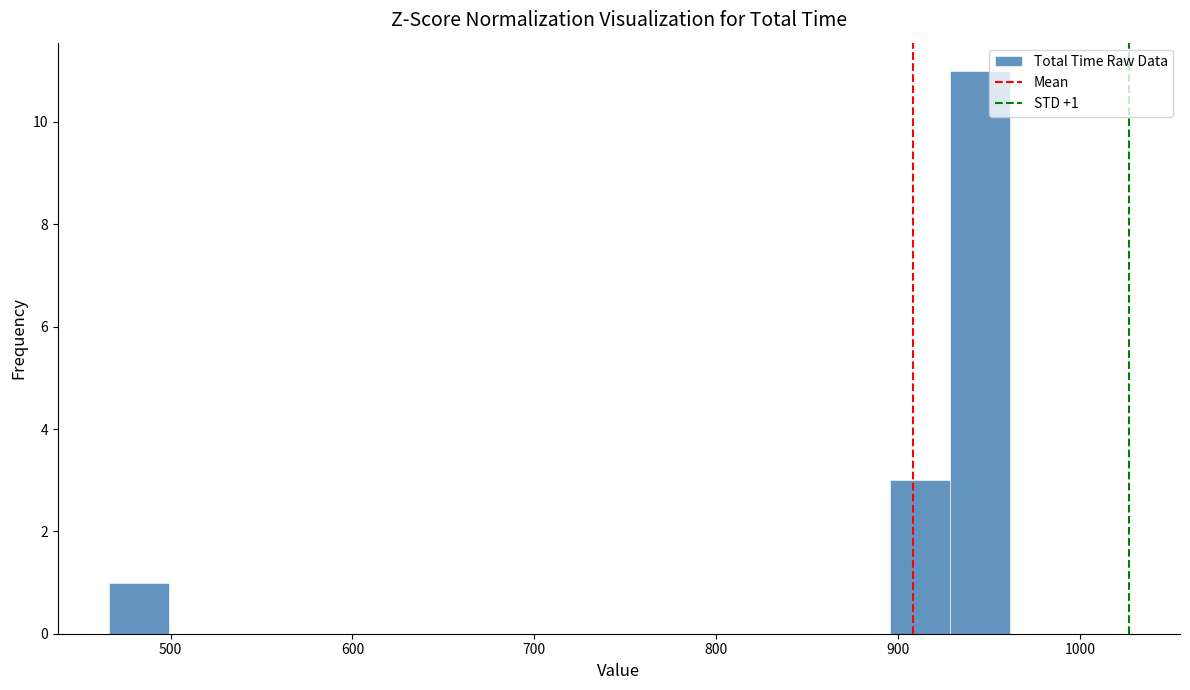

Read against the x-axis, roughly where is the centre of the tallest bar?

940